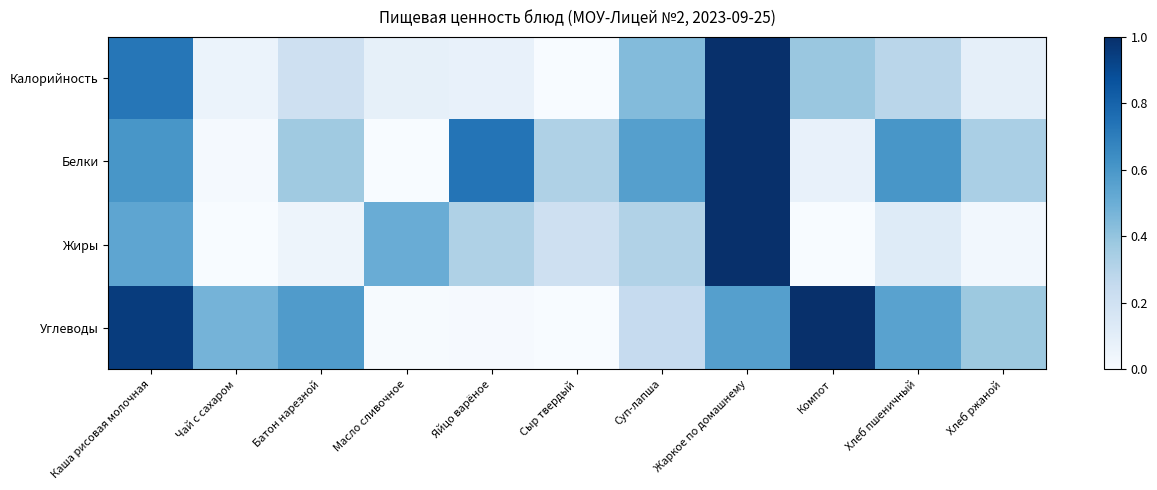

What is the greatest value displayed?

1.0